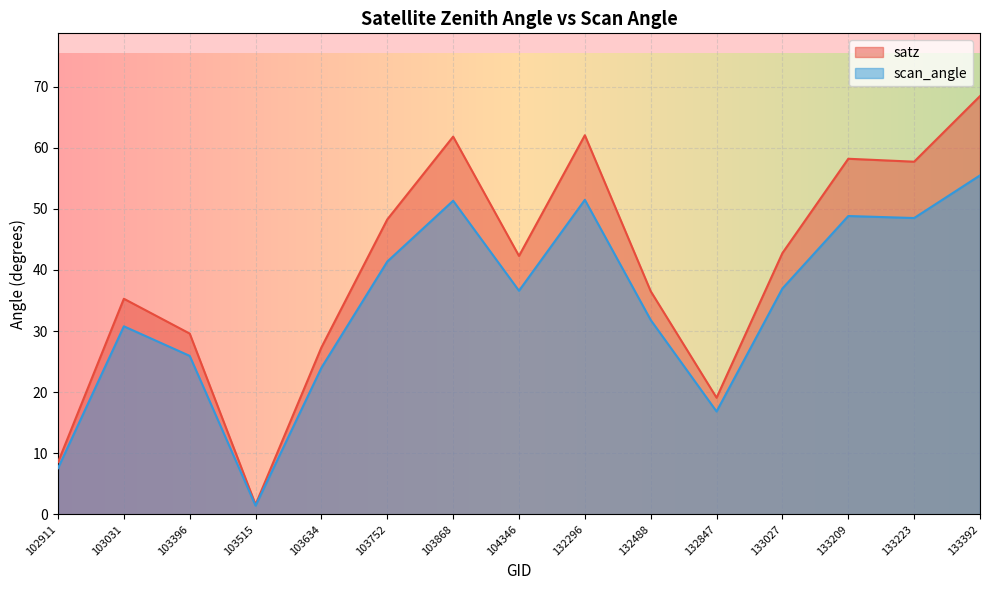

What is the average value of the scan_angle series?

33.9